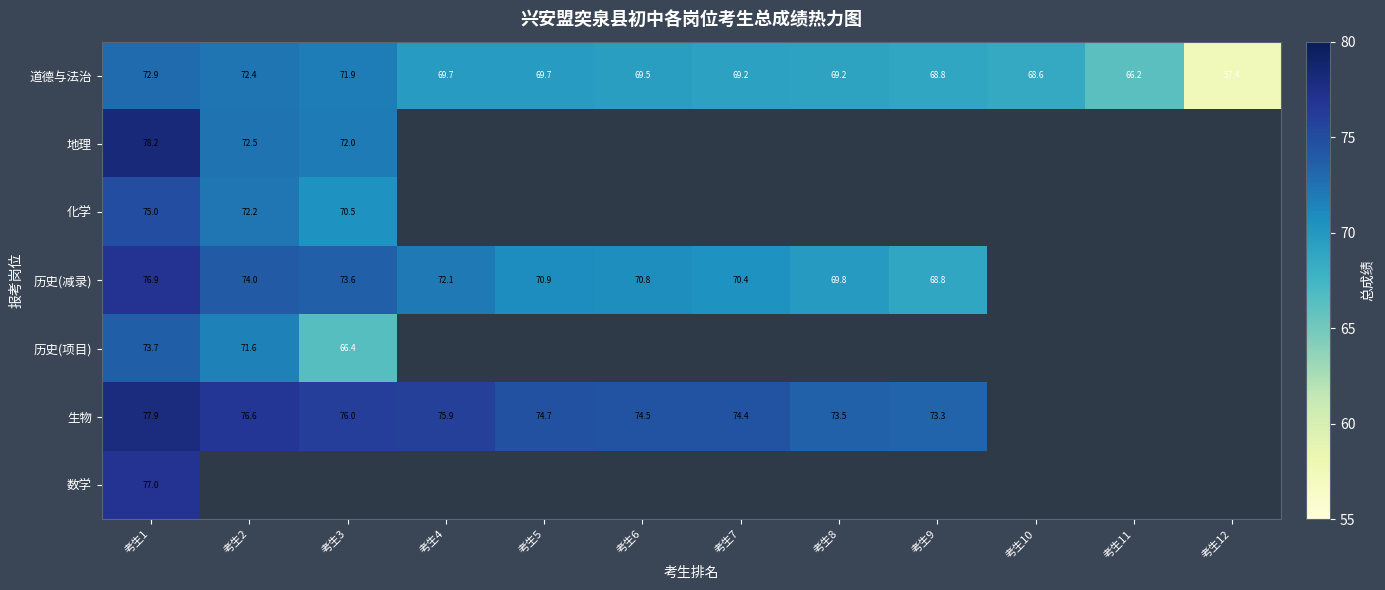

What is the maximum value shown in the chart?

78.2